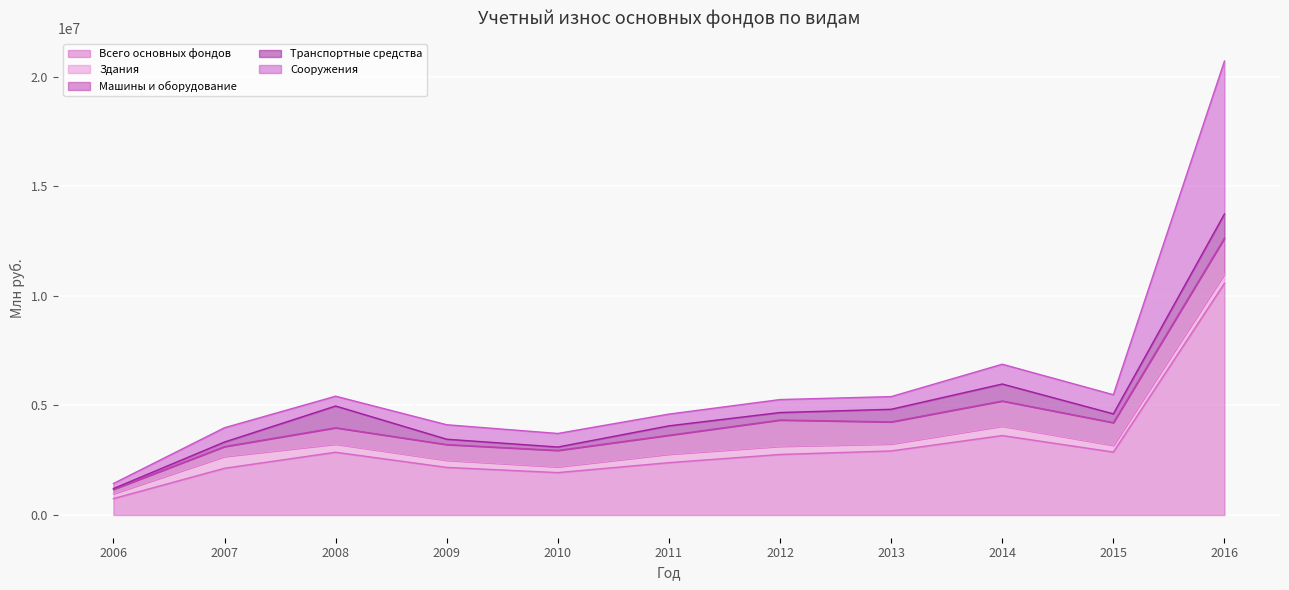

What is the total value across all series at 2007?

3985372